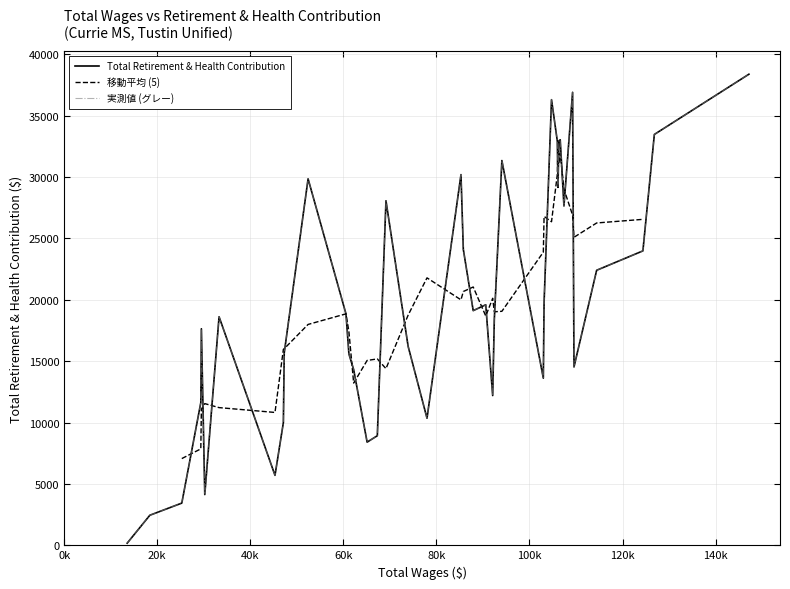

Where is the data nearest to the value 19275?

18